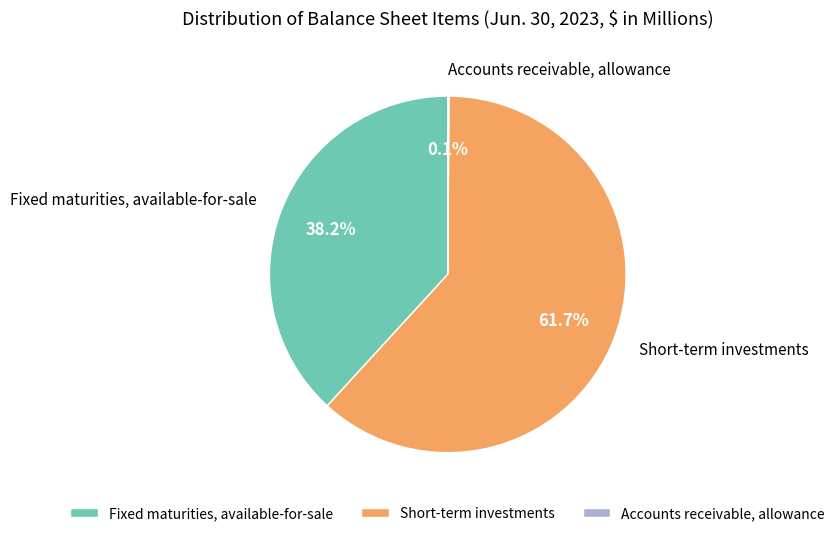

To the nearest percent, what is the average slice percentage?

33%